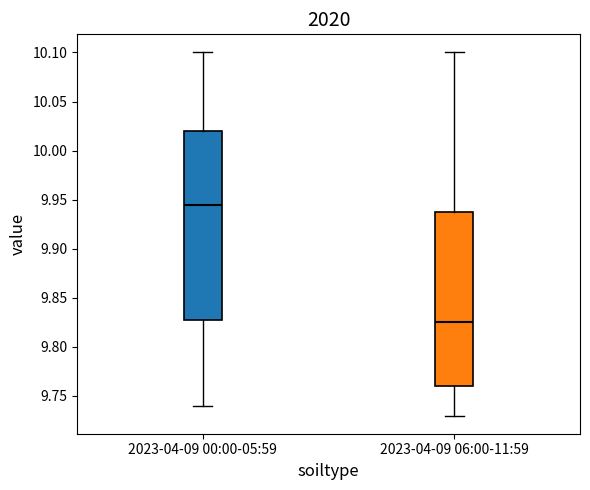

Reading left to right, read every box against the y-axis: the position of its median line, the range the box covers, and the ends of its whiskers. The values are not printed on the chart, so give them approximately, as read against the axis.

2023-04-09 00:00-05:59: median 9.945, box 9.830 to 10.020, whiskers 9.740 to 10.100
2023-04-09 06:00-11:59: median 9.825, box 9.760 to 9.940, whiskers 9.730 to 10.100